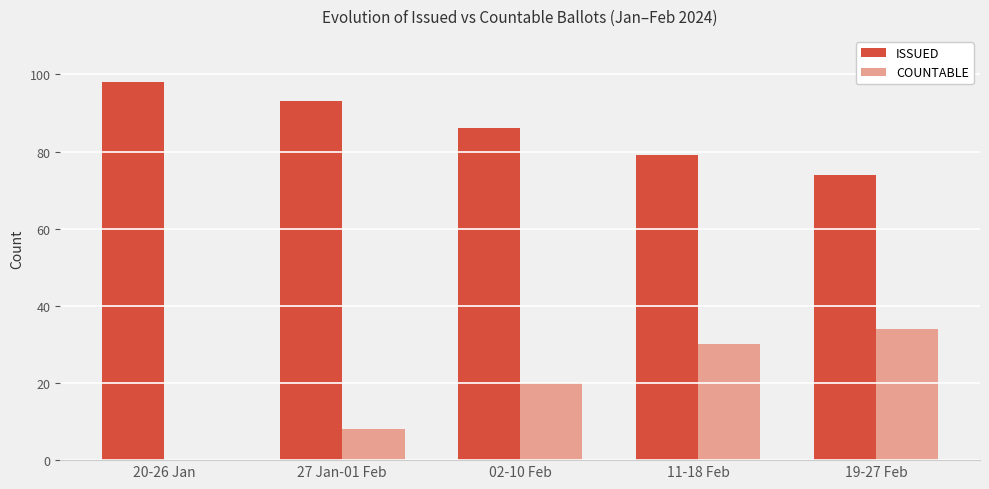

What is the sum of all ISSUED values?

430